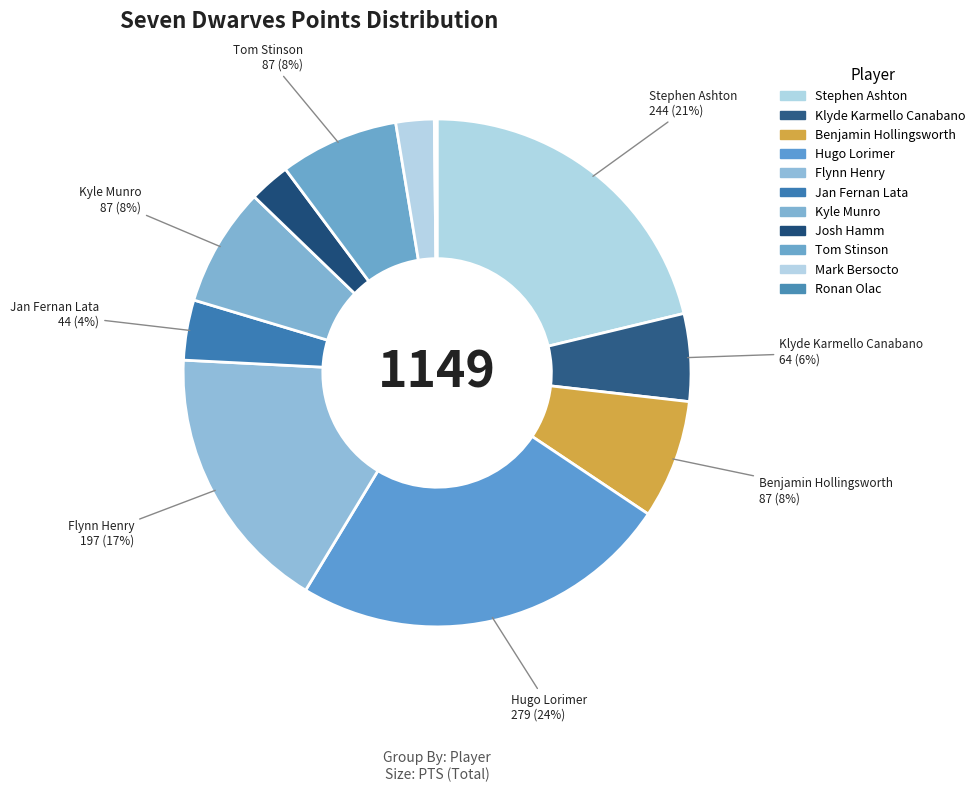

Which category has the smallest portion of the pie?

Ronan Olac